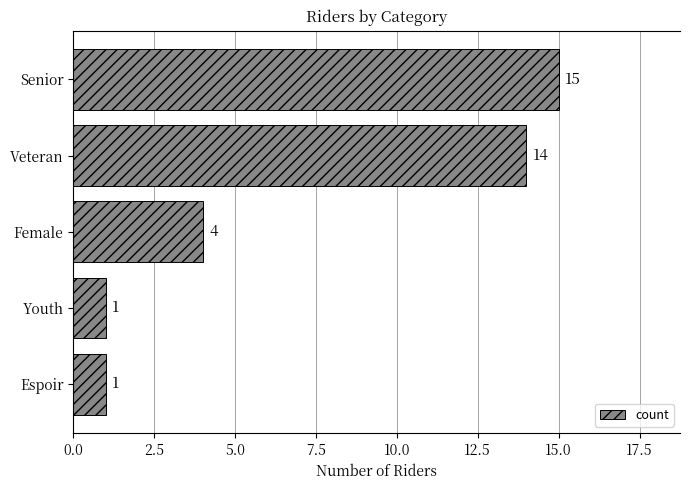

What is the greatest value displayed?

15